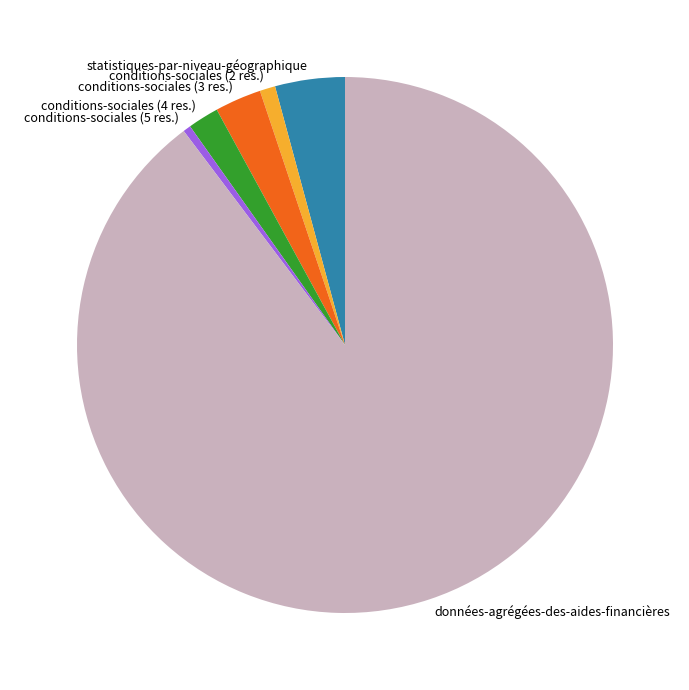

Is données-agrégées-des-aides-financières the majority of the pie?

Yes